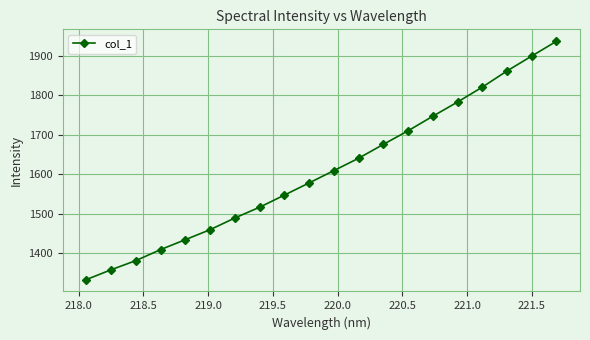

What is the minimum value shown in the chart?

1333.3